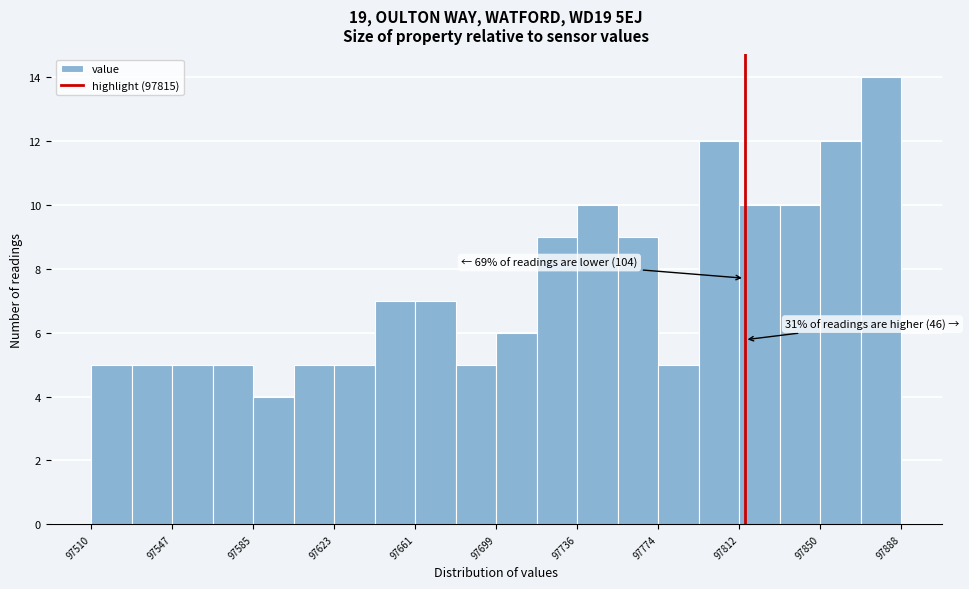

Read against the x-axis, roughly where is the centre of the tallest bar?

97880